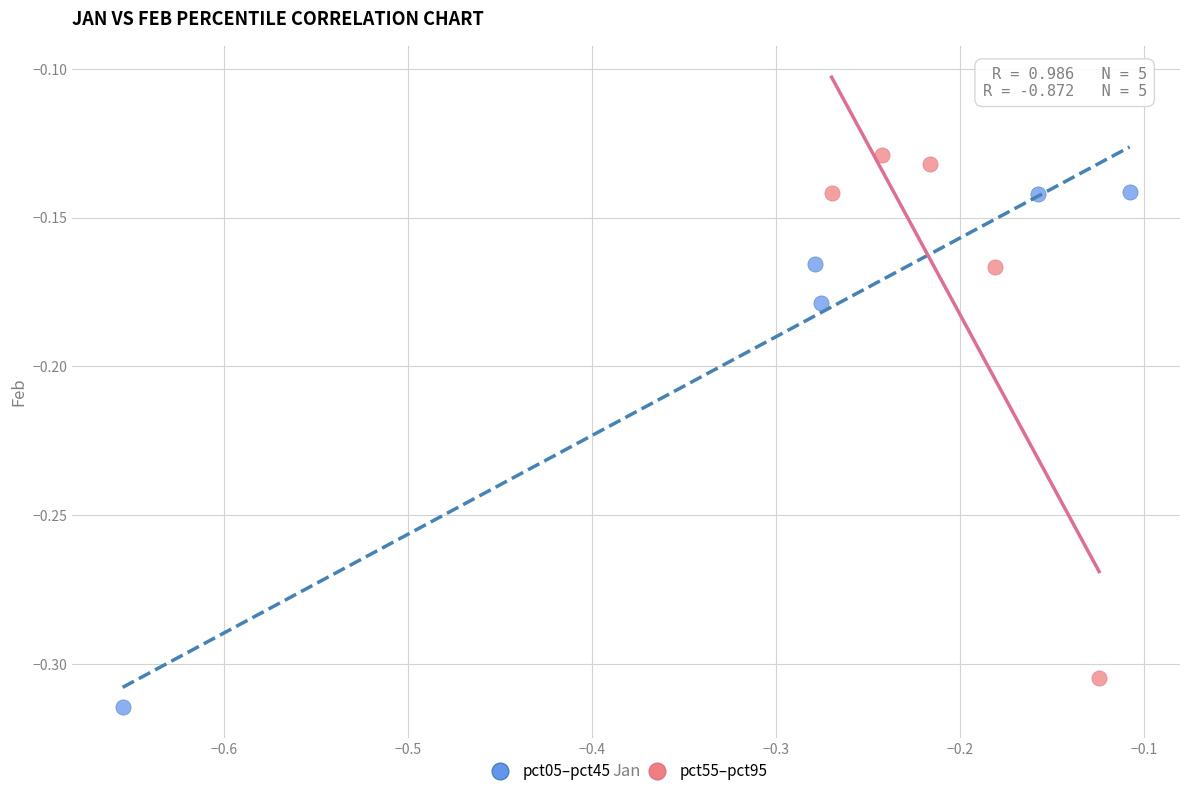

Which series contains the lowest Y value?

pct05–pct45